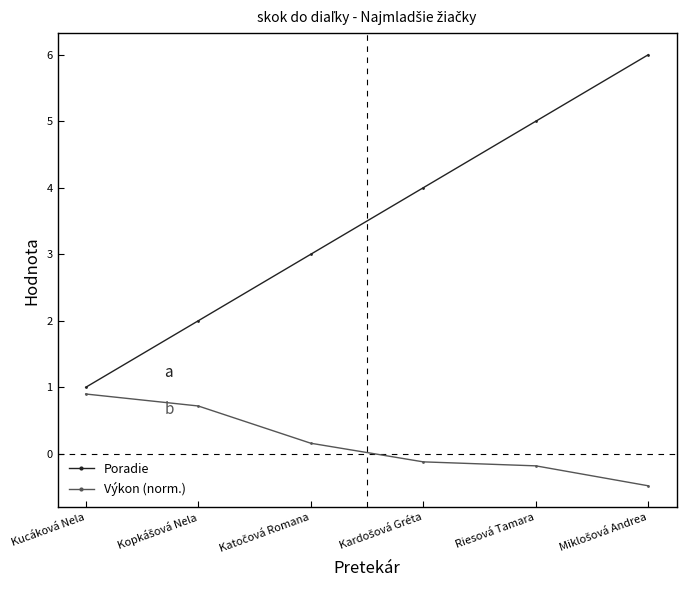

How many data points in Poradie are less than 4?

3